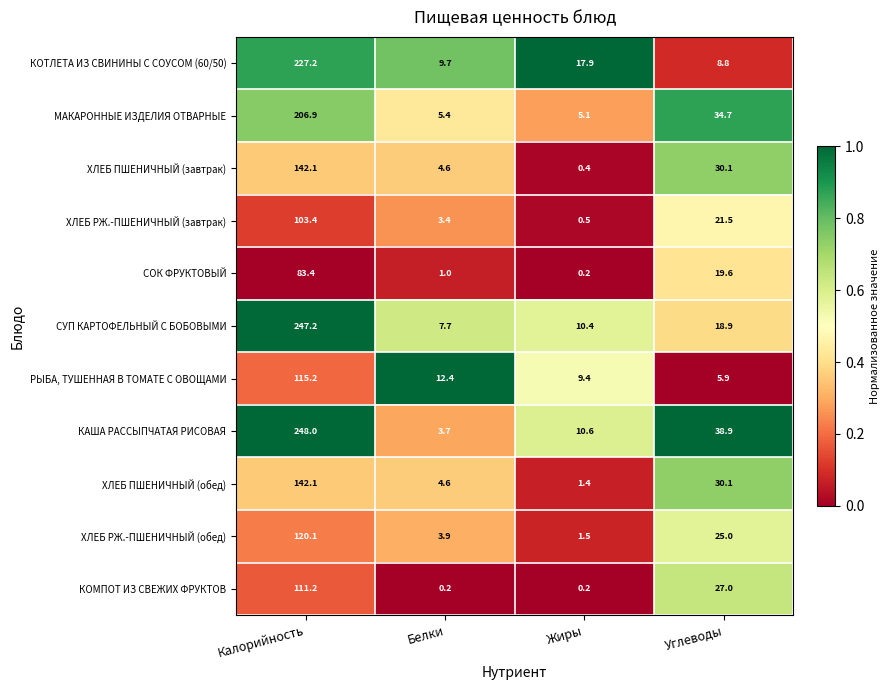

Which series has the largest range (max minus min)?

КАША РАССЫПЧАТАЯ РИСОВАЯ